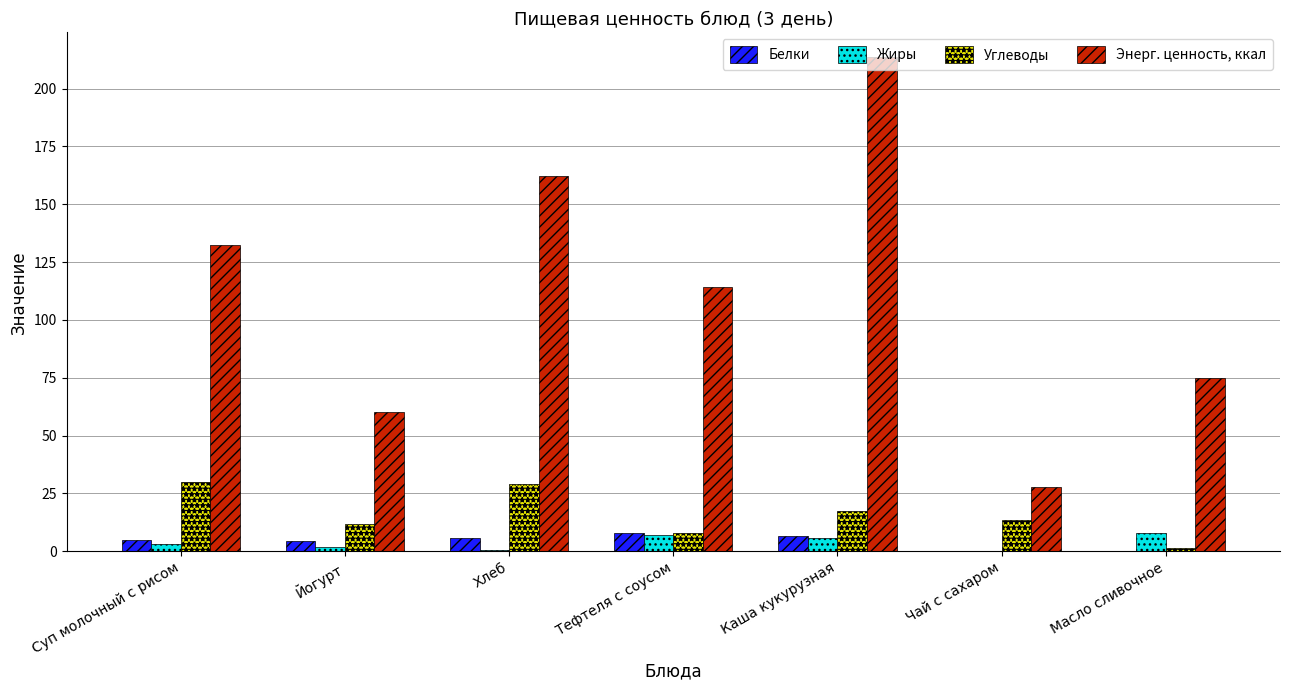

What value does the Энерг. ценность, ккал series have at Тефтеля с соусом?

114.4